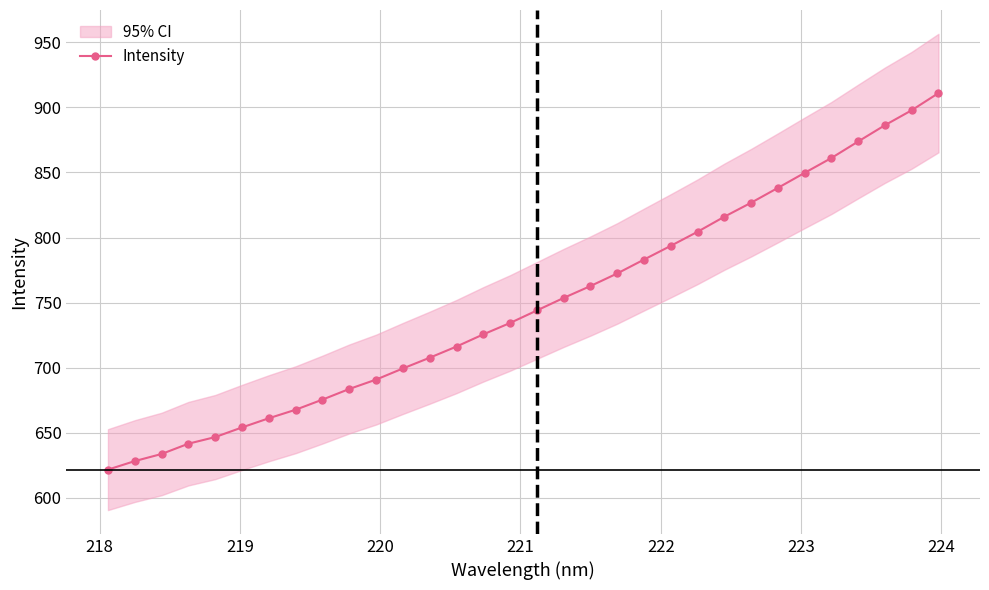

True or false: there are more than 1 points higher than both neighbors.

False